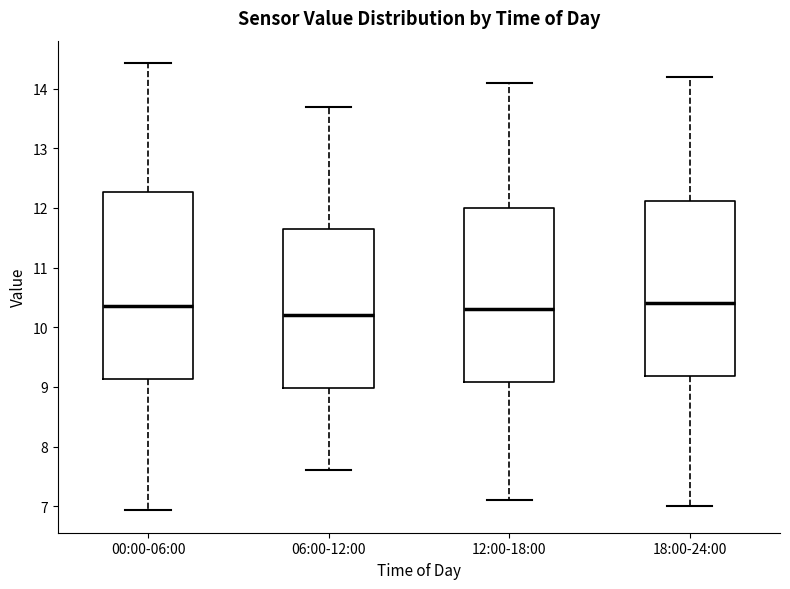

Where does the upper whisker of the box for 06:00-12:00 end on the y-axis? The values are not printed on the chart, so give them approximately, as read against the axis.

13.7